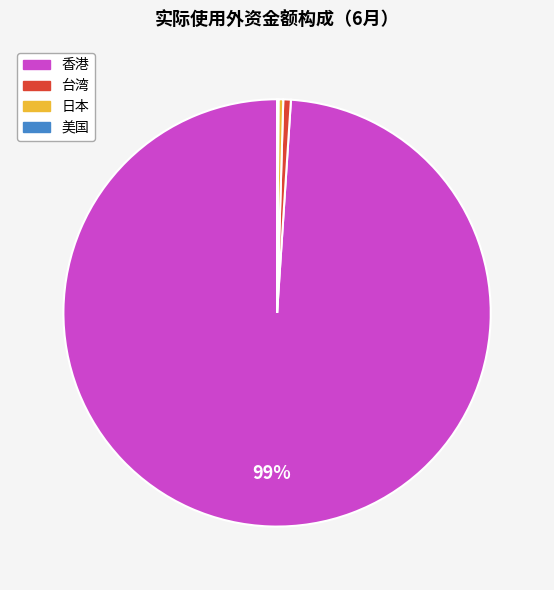

Which category has the biggest portion of the pie?

香港